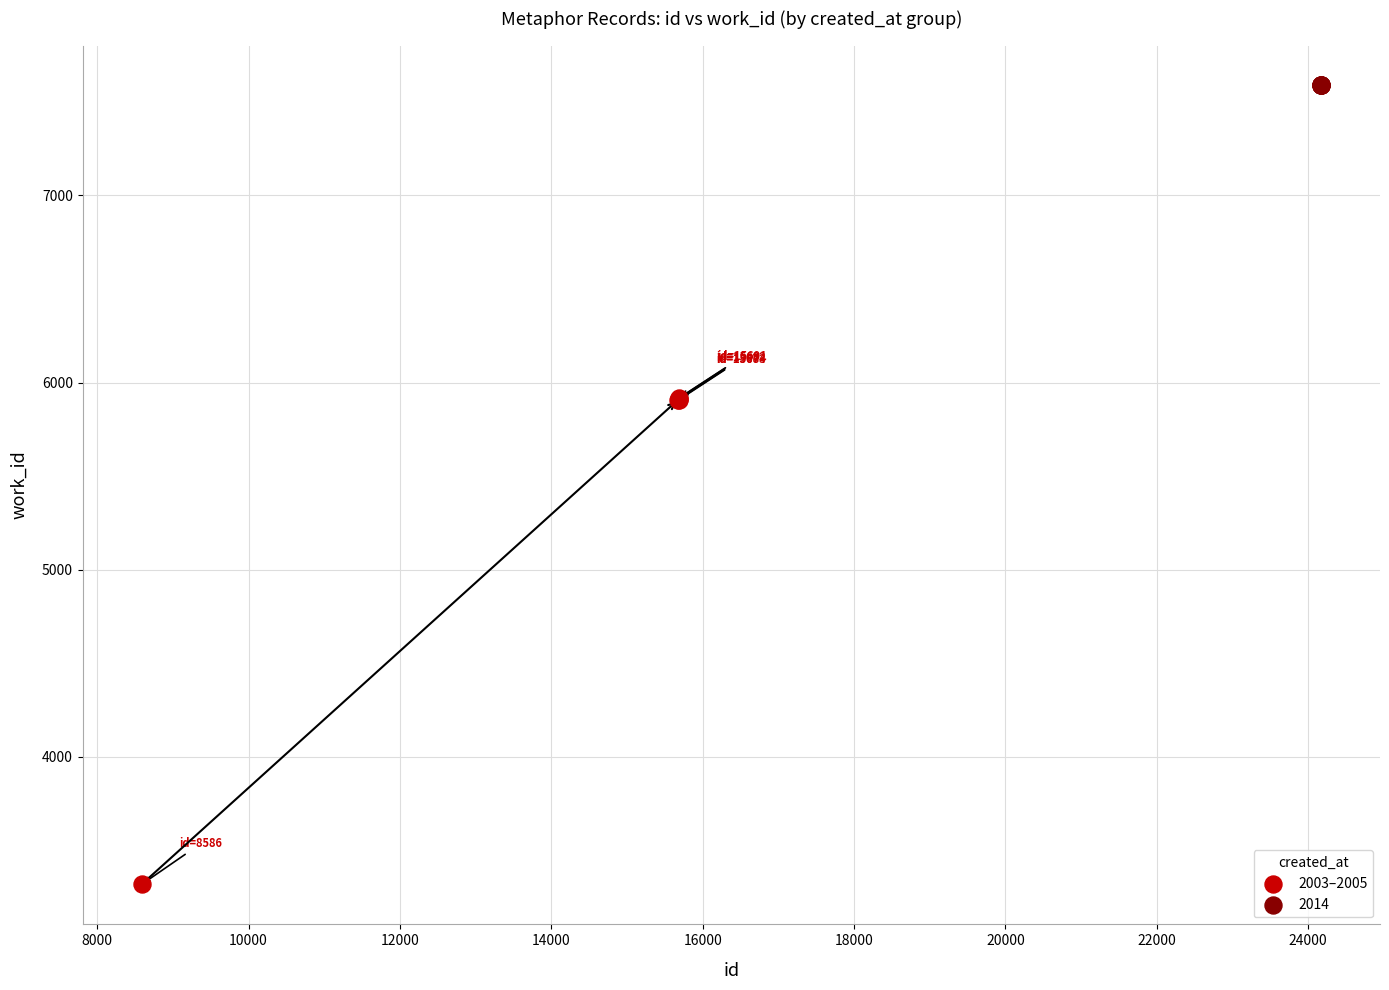

Which series contains the lowest Y value?

2003–2005